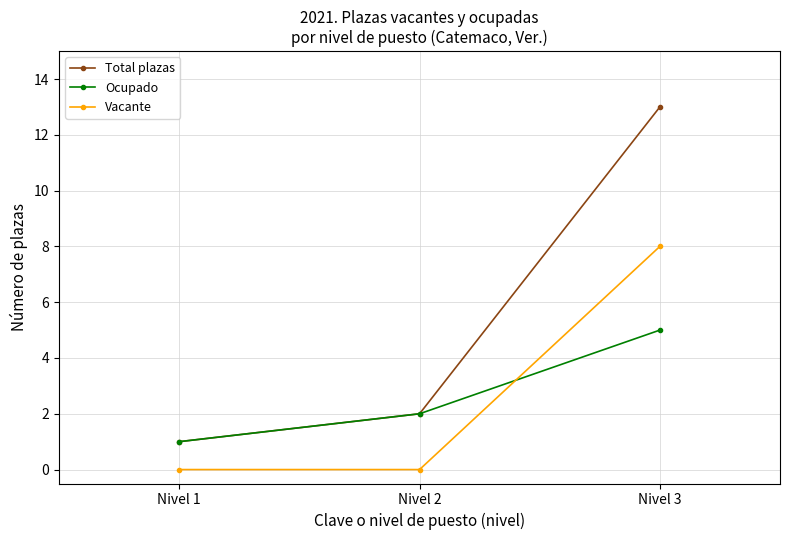

What are all the series names shown in the legend?

Total plazas, Ocupado, Vacante